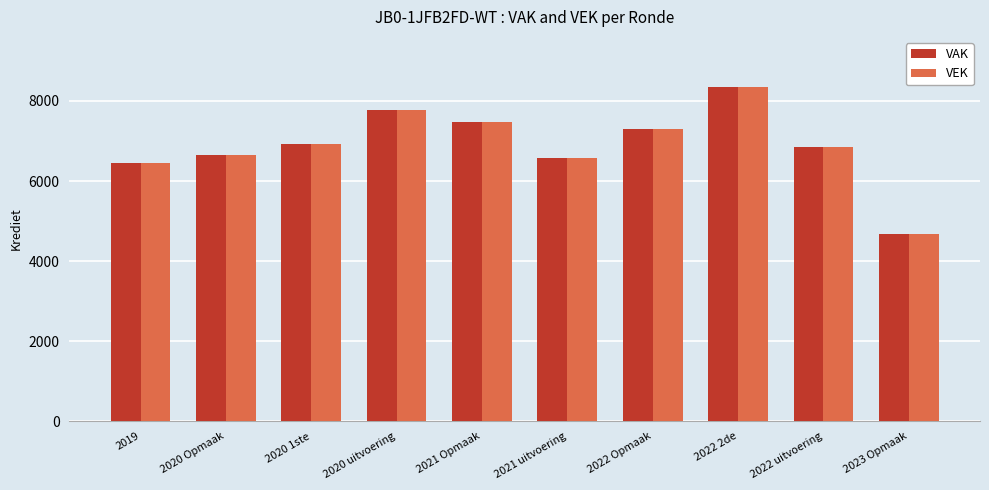

What is the difference between the maximum and minimum values in the VEK series?

3658